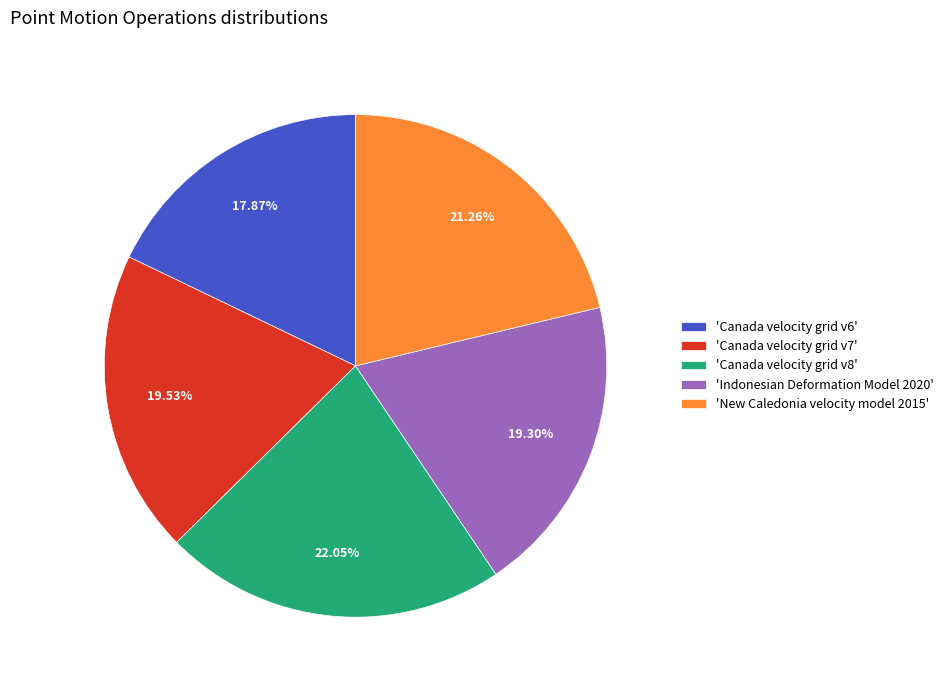

Count the number of slices in the pie.

5